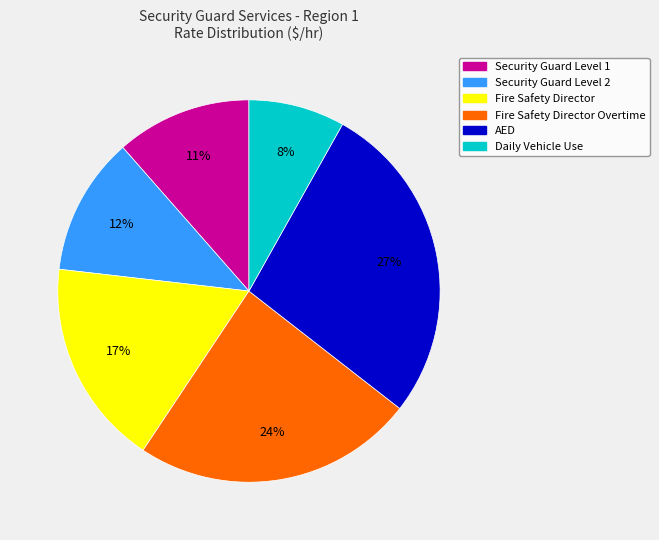

To the nearest percent, what is the average slice percentage?

17%